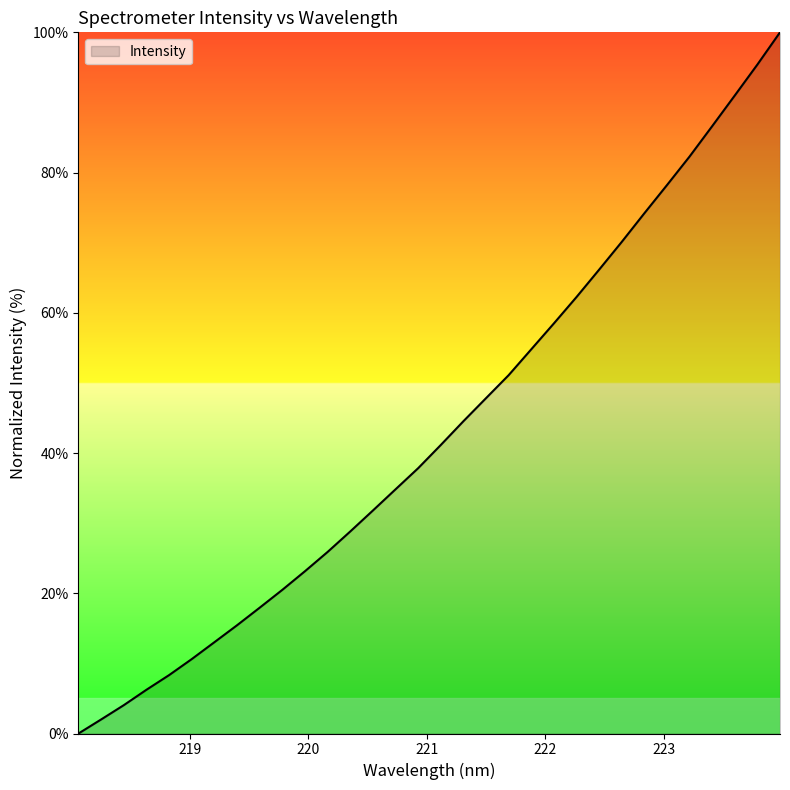

What is the difference between the maximum and minimum values?

100.0